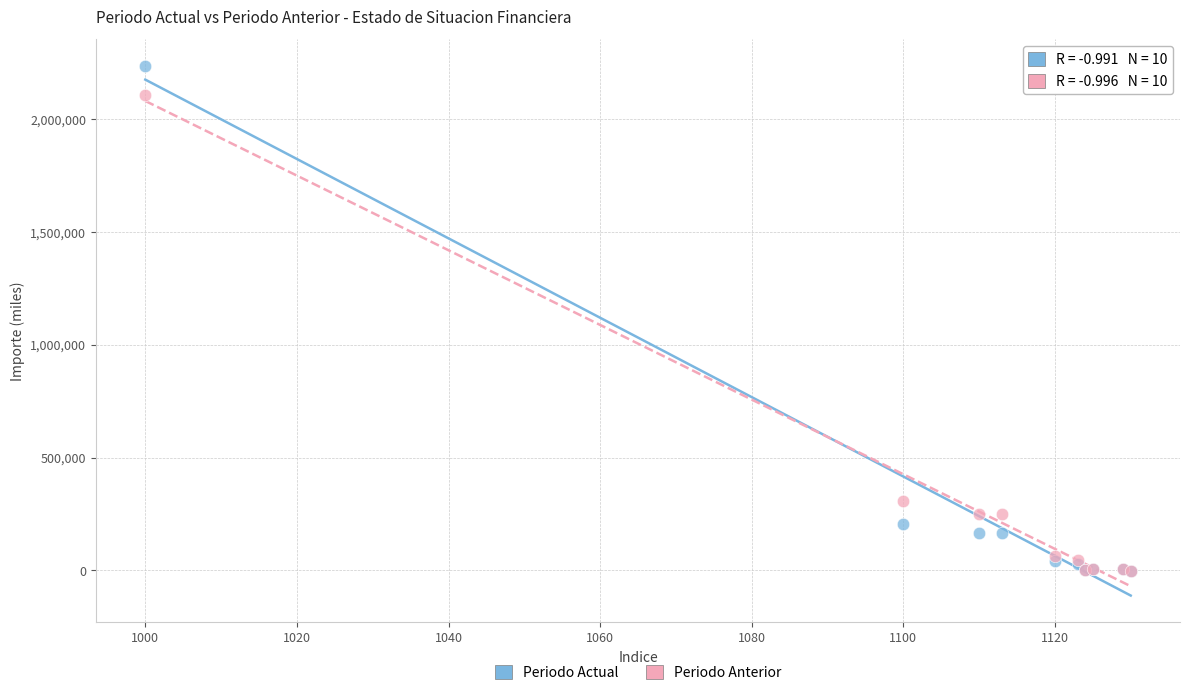

What are all the series names shown in the legend?

Periodo Actual, Periodo Anterior